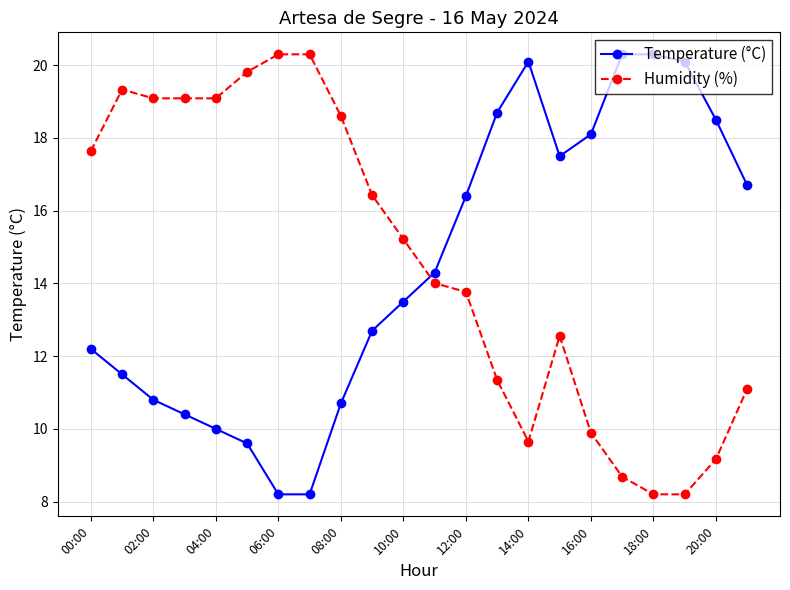

True or false: Temperature (°C) and Humidity (%) cross at least once.

True